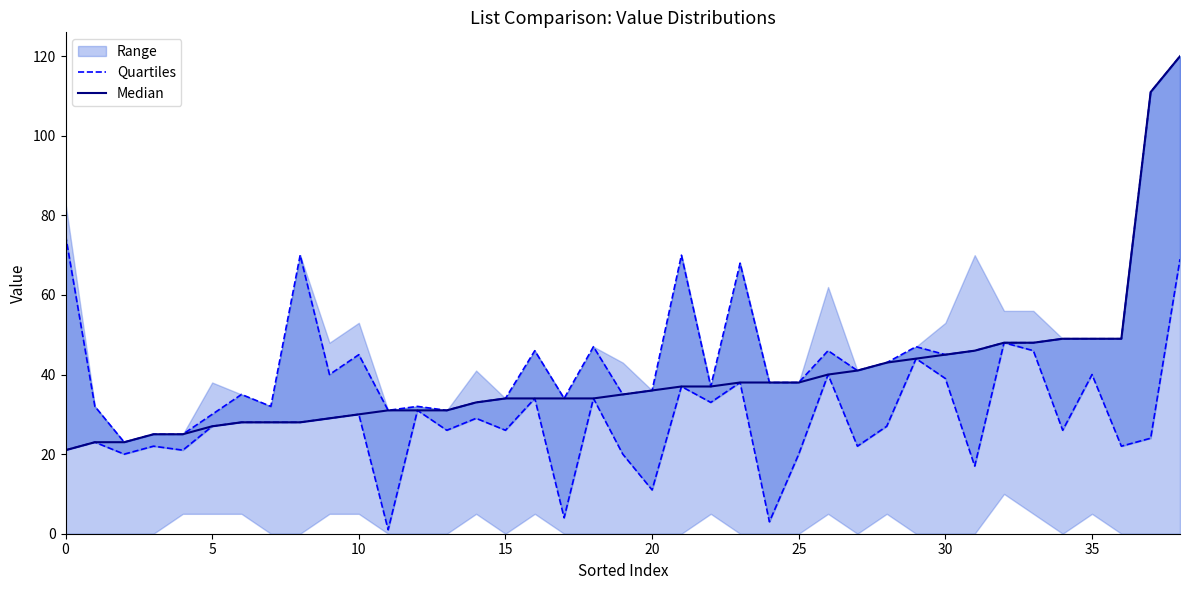

True or false: Median and Quartiles intersect in this chart.

False